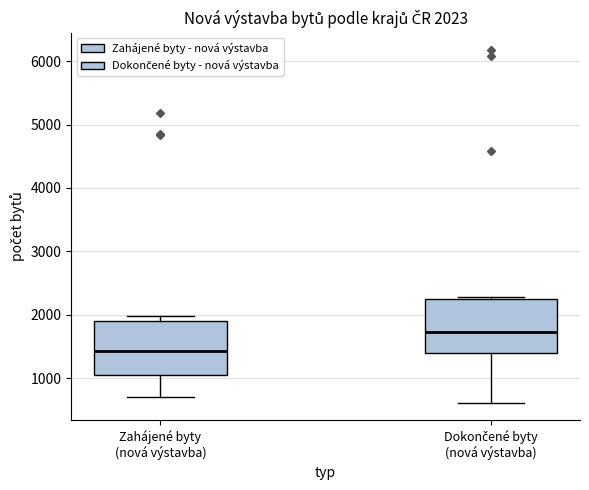

Which box has the highest median line?

Dokončené byty (nová výstavba)